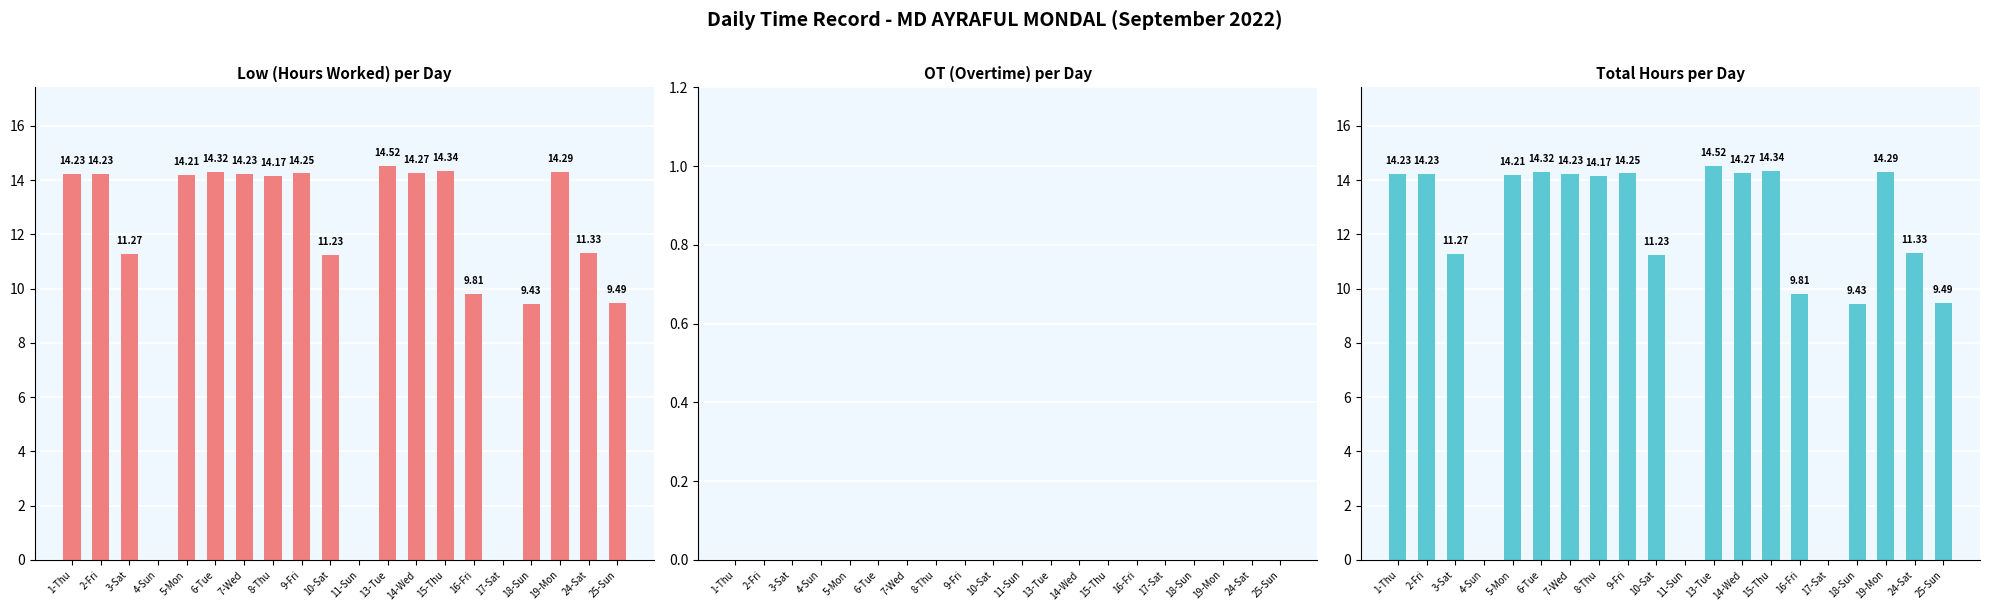

Which series has the largest total across all categories?

Low (Hours Worked) per Day